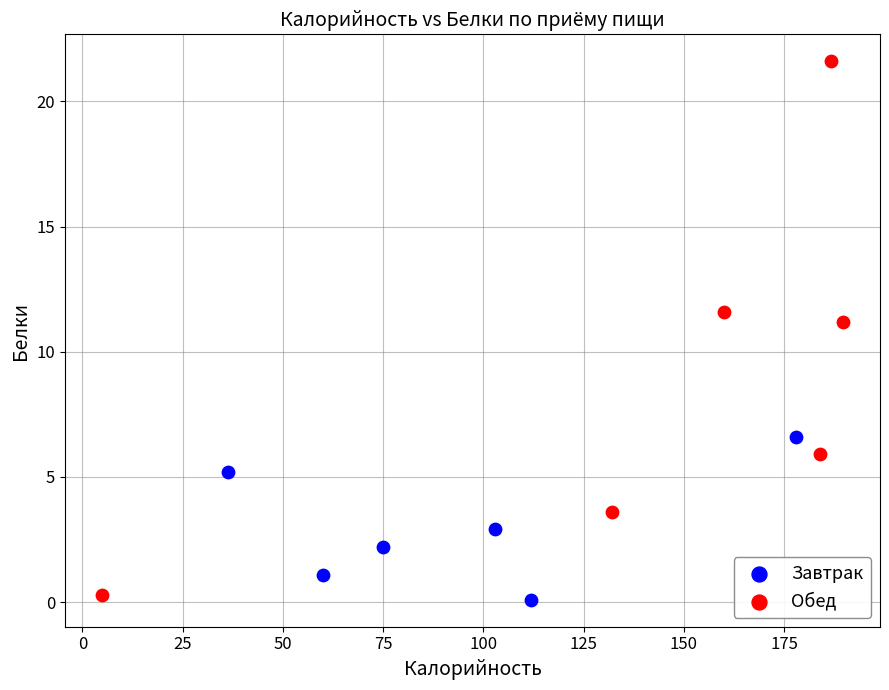

Which series has the widest spread of Y values?

Обед